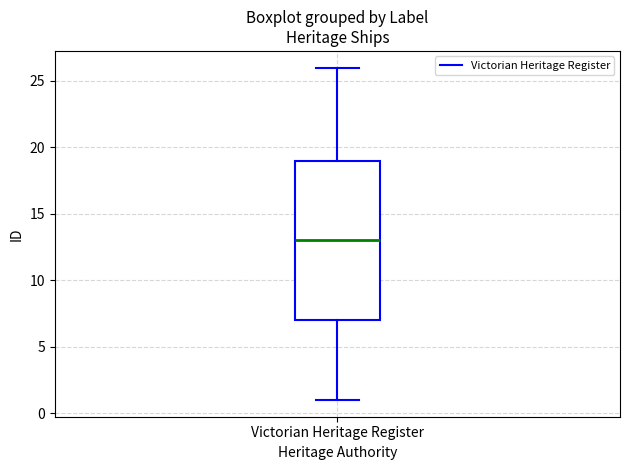

Read this box plot against the y-axis: the position of the median line, the range covered by the box, and the ends of both whiskers. The values are not printed on the chart, so give them approximately, as read against the axis.

median 13, box 7 to 19, whiskers 1 to 26